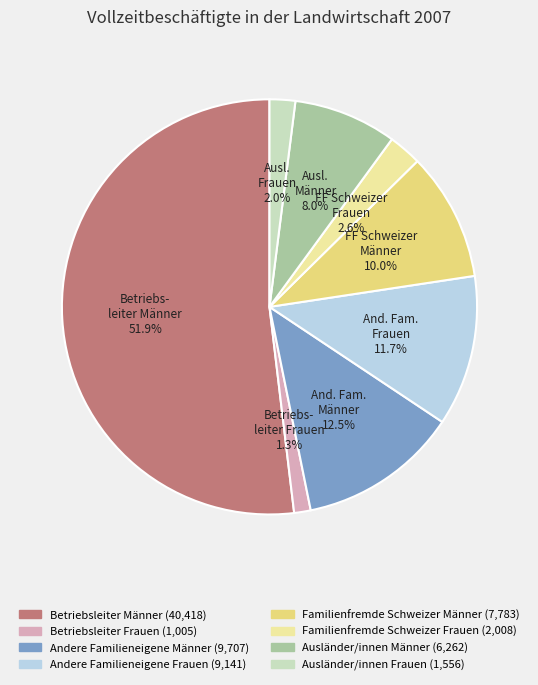

What portion of the pie excludes Andere Familieneigene Frauen?

88.3%